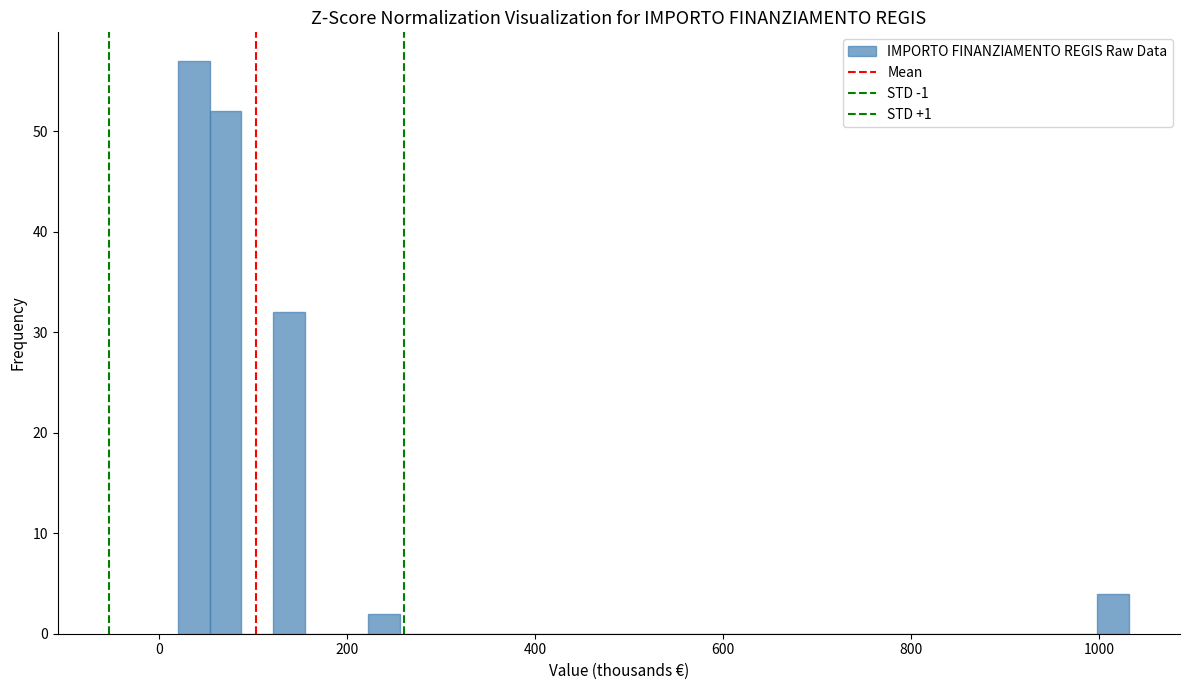

Around what value on the x-axis is the tallest bar? Give the approximate position of its centre, as read against the axis.

40